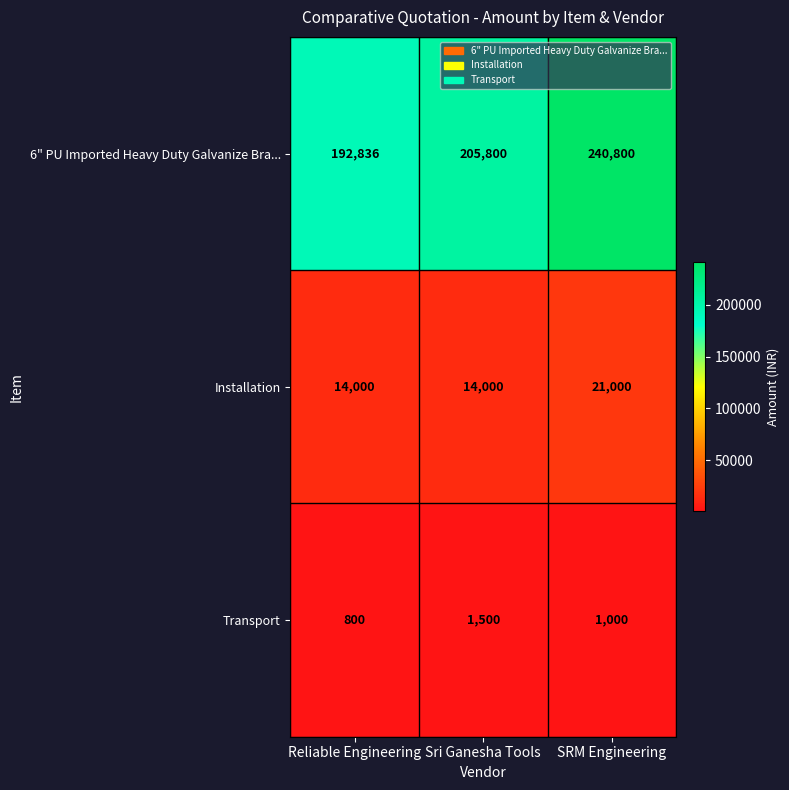

What is the highest value of the Transport series?

1500